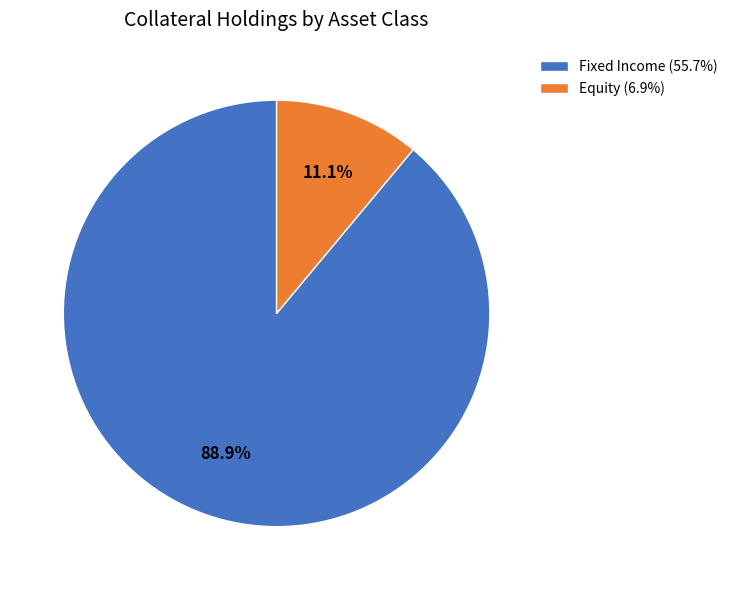

To the nearest percent, what is the difference between the largest and smallest slice percentages?

78%